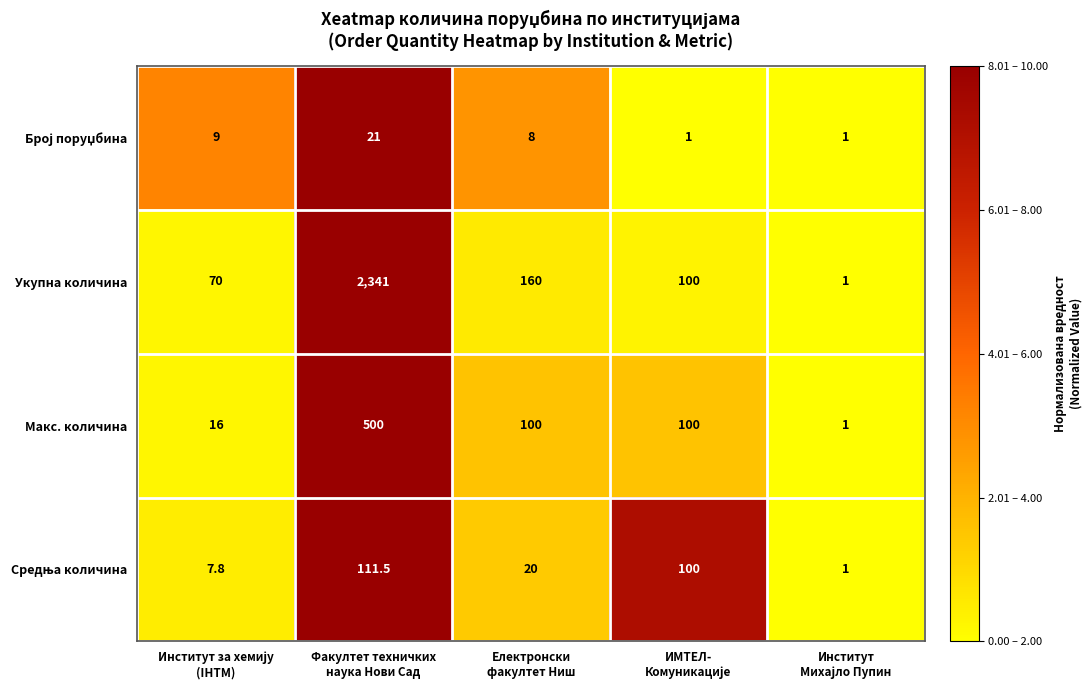

What is the greatest value displayed?

2341.0